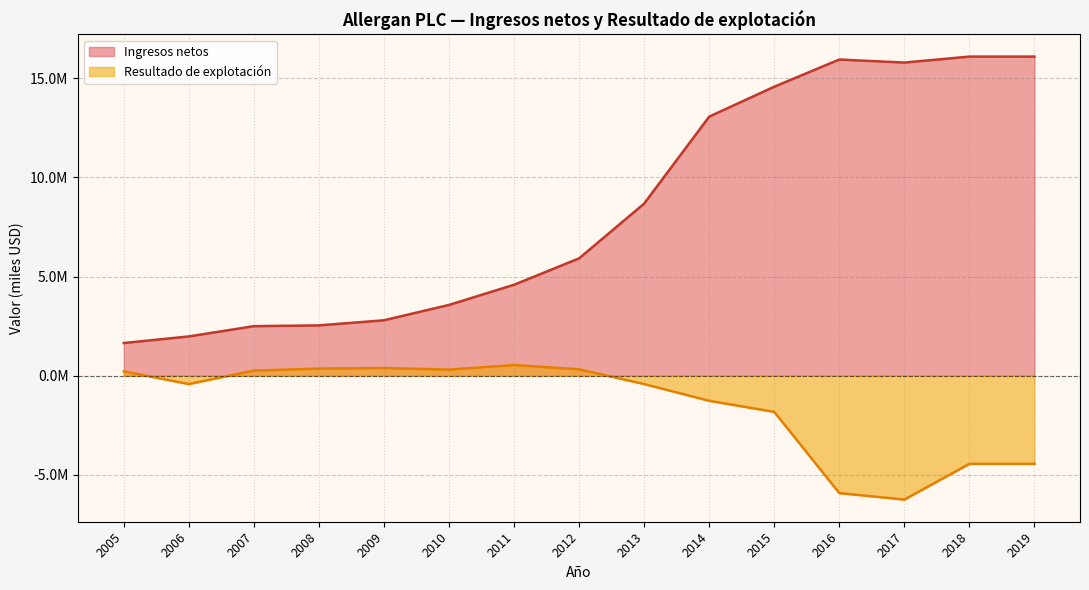

Which series has the largest total across all categories?

Ingresos netos